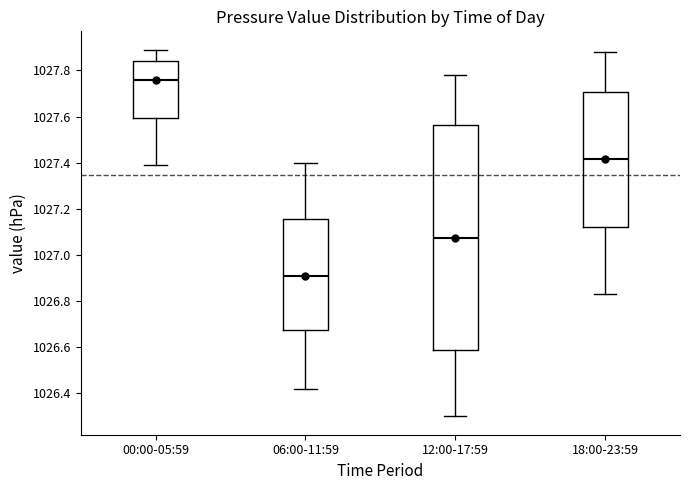

Reading left to right, read every box against the y-axis: the position of its median line, the range the box covers, and the ends of its whiskers. The values are not printed on the chart, so give them approximately, as read against the axis.

00:00-05:59: median 1027.76, box 1027.60 to 1027.84, whiskers 1027.40 to 1027.90
06:00-11:59: median 1026.92, box 1026.68 to 1027.16, whiskers 1026.42 to 1027.40
12:00-17:59: median 1027.08, box 1026.58 to 1027.56, whiskers 1026.30 to 1027.78
18:00-23:59: median 1027.42, box 1027.12 to 1027.70, whiskers 1026.84 to 1027.88